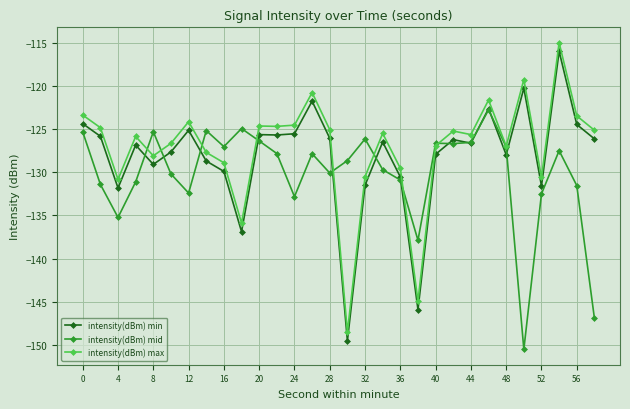

How many interior local peaks does the intensity(dBm) mid series have?

8